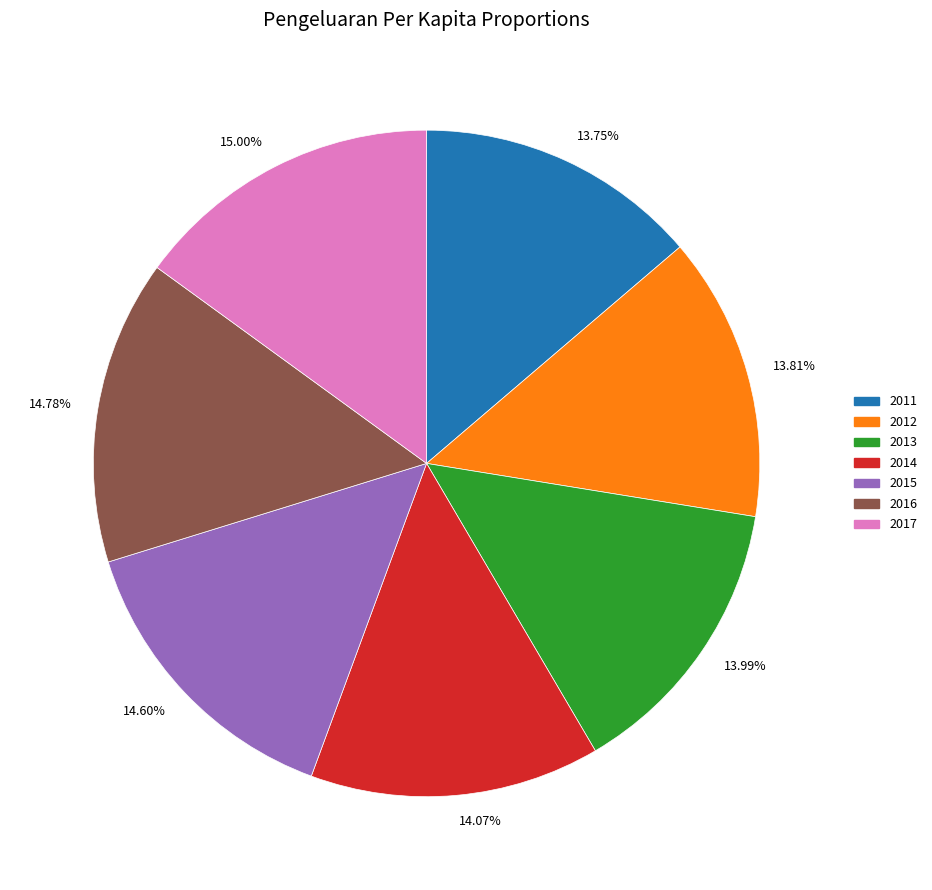

Is the sum of 14.60% and 14.78% greater than half?

No